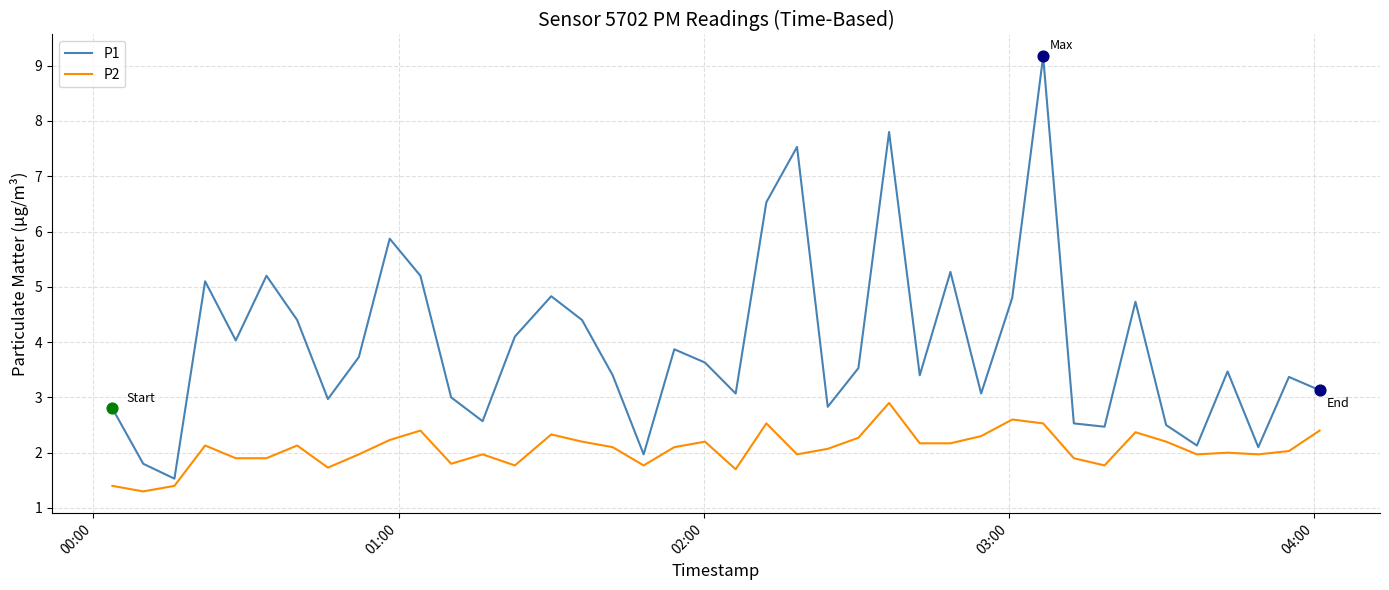

Which series has the largest total across all categories?

P1